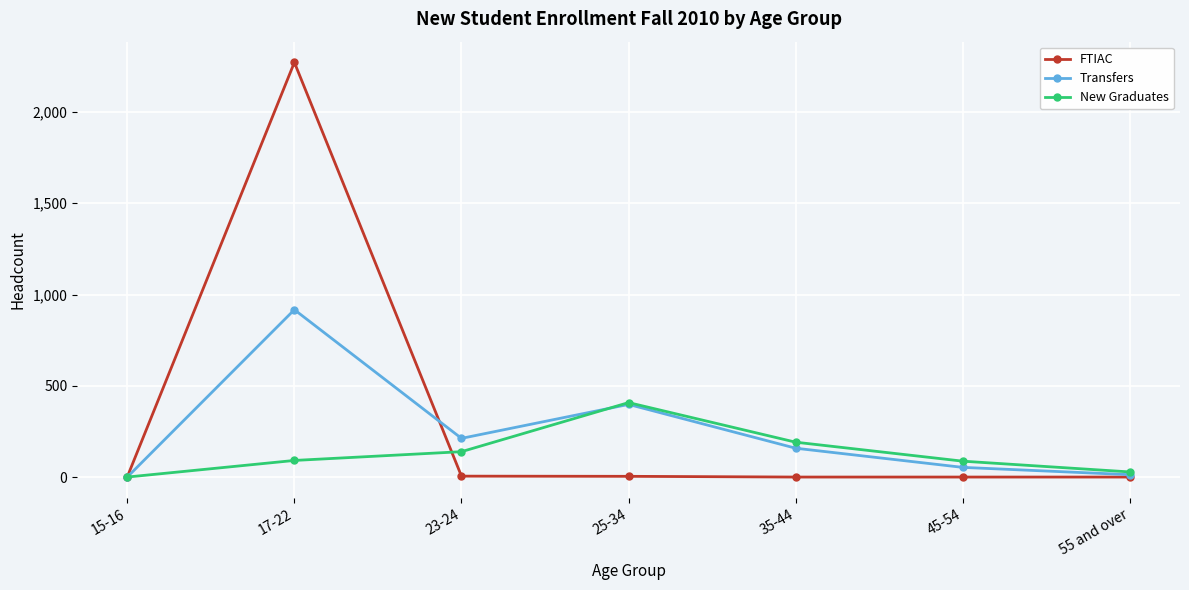

What is the label of the 2nd point from the right?

45-54